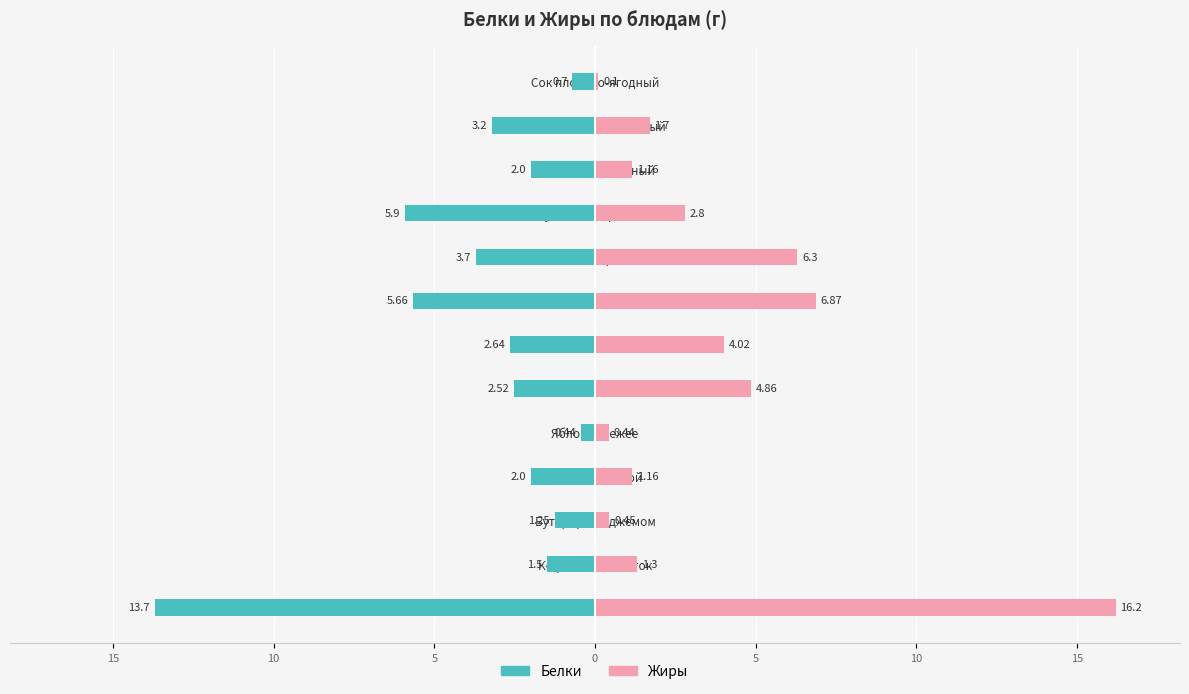

What are all the series names shown in the legend?

Белки, Жиры